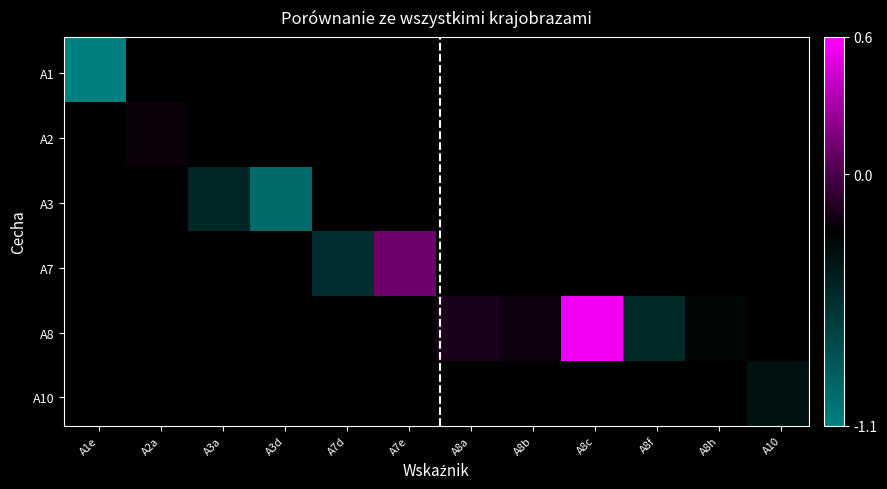

Rank the categories by value from highest to lowest.

A8c, A7e, A8a, A8b, A2a, A8h, A10, A3a, A8f, A7d, A3d, A1e